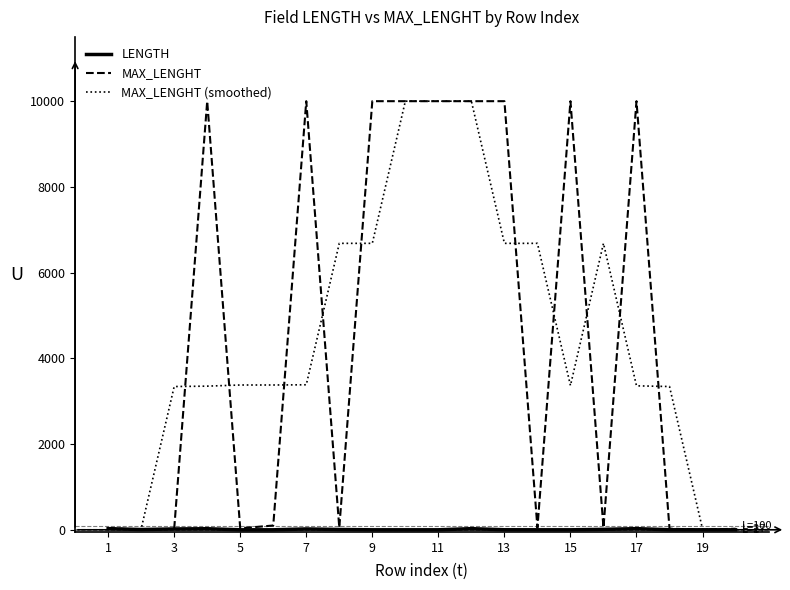

Does the chart display data point markers on the line(s)?

No